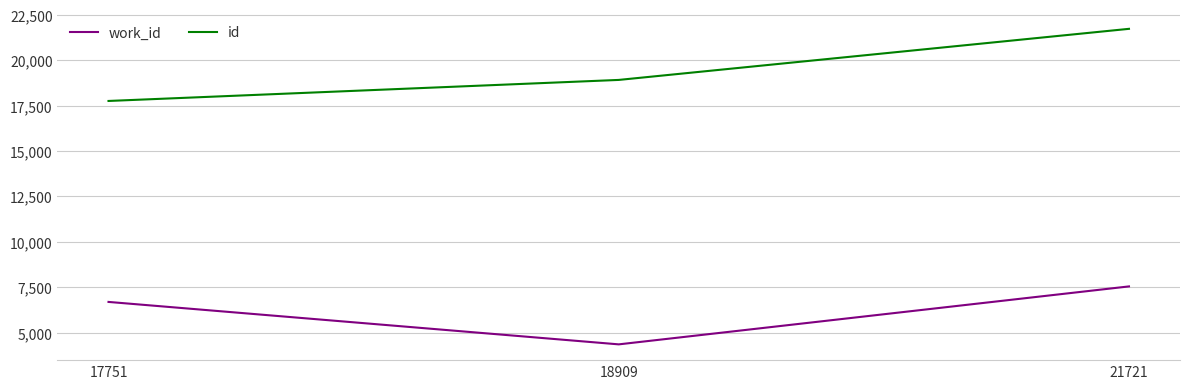

Which category has the highest value in the work_id series?

21721